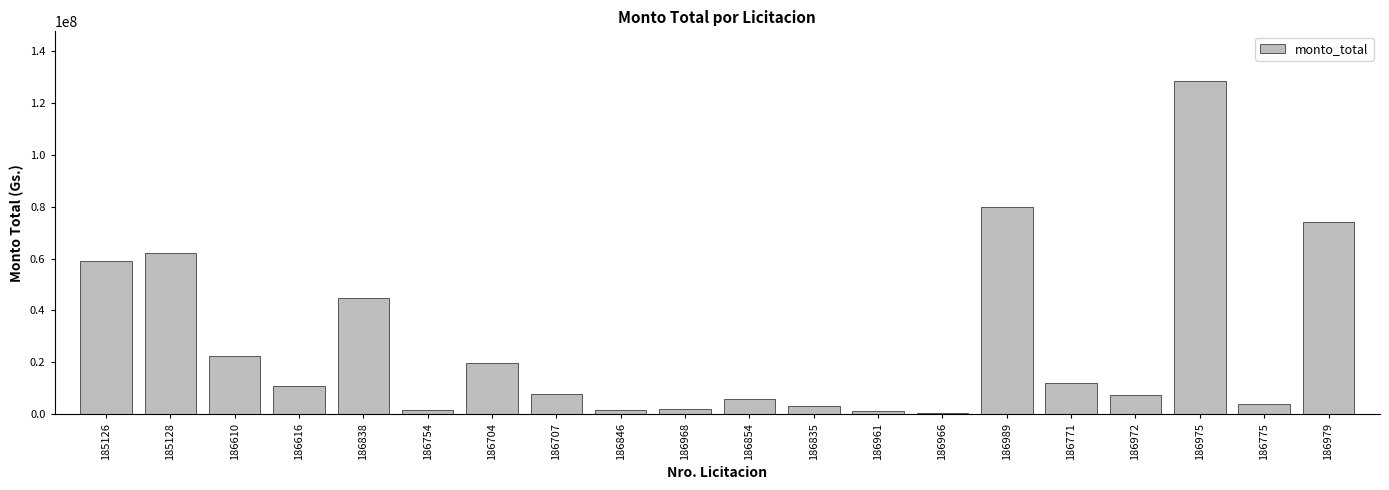

The chart shows a value of 19777000 at 186704. True or false?

True